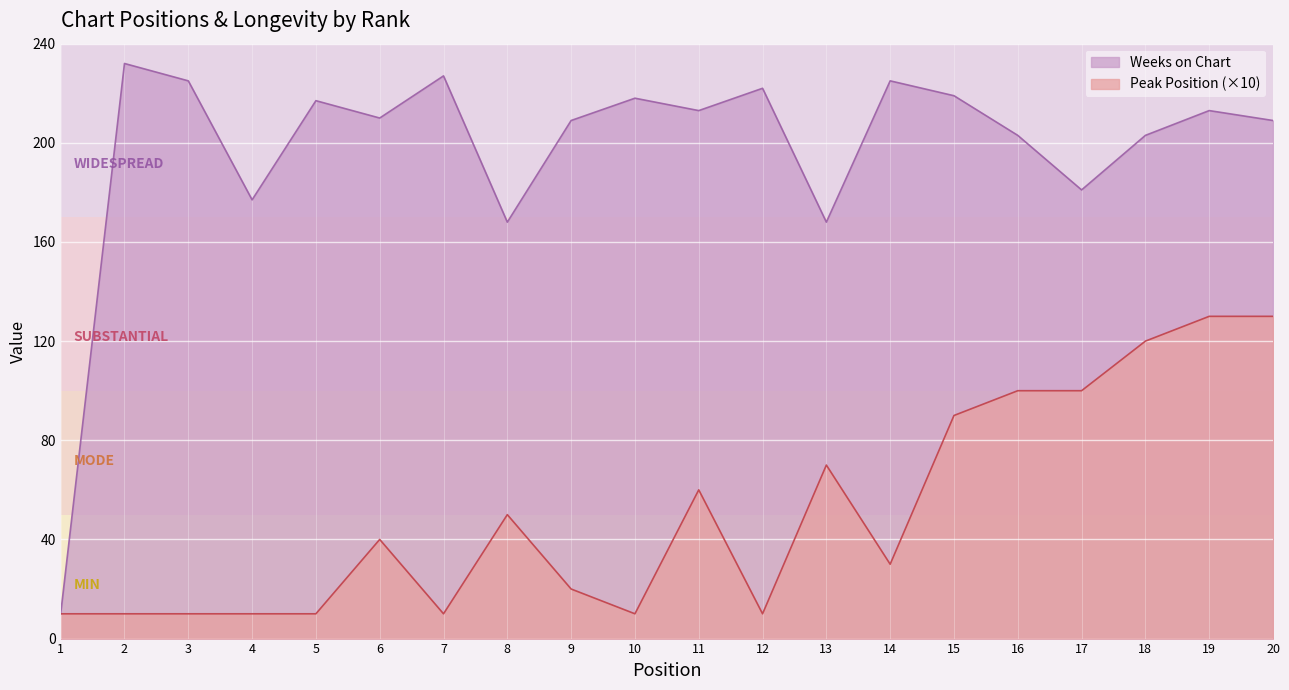

Between 4 and 16, which series saw the biggest shift?

Peak Position (×10)